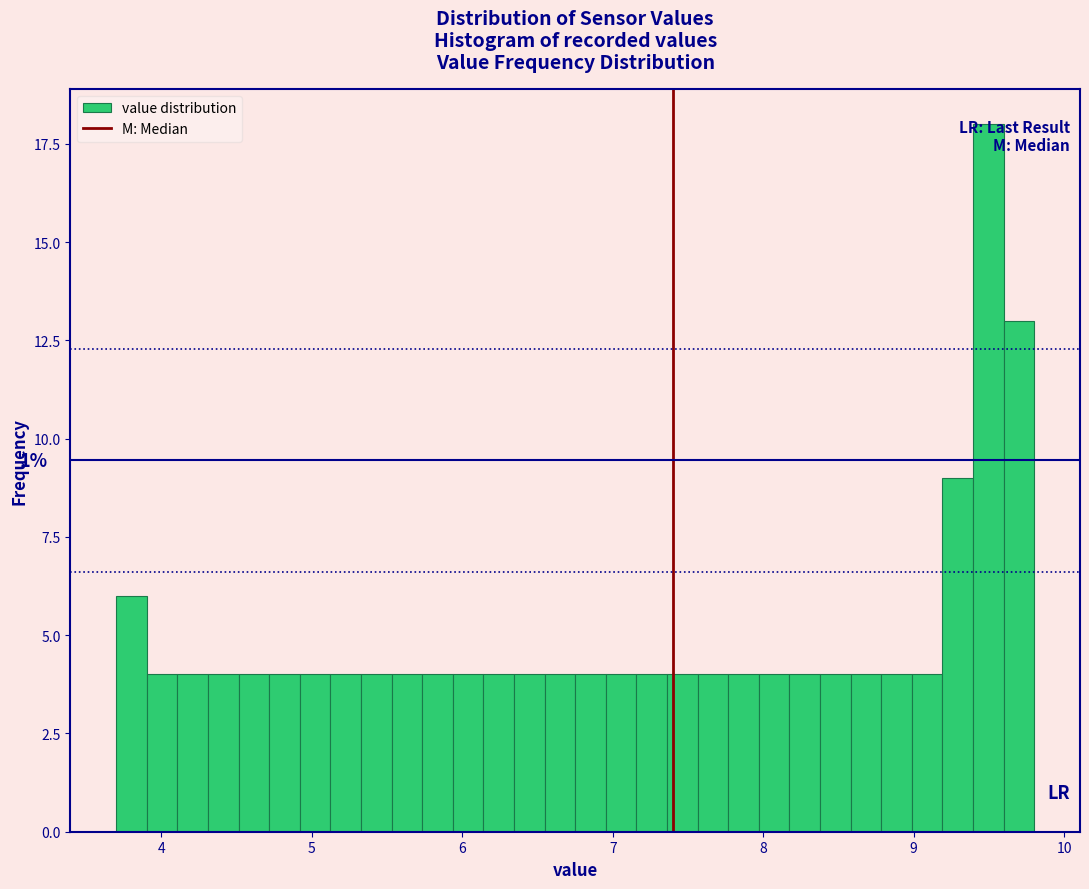

Around what value on the x-axis is the tallest bar? Give the approximate position of its centre, as read against the axis.

9.5